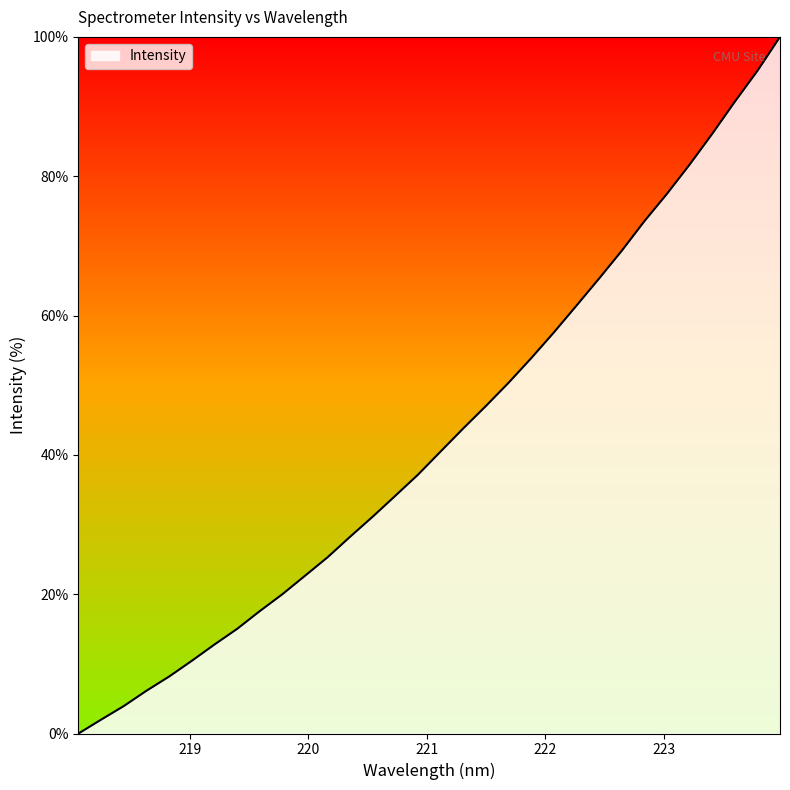

Reading left to right, transcribe all the data shown in this chart.

0.0	2.0	3.9	6.1	8.2	10.4	12.8	15.0	17.6	20.0	22.6	25.3	28.3	31.2	34.2	37.2	40.5	43.8	47.0	50.4	53.9	57.6	61.4	65.3	69.3	73.5	77.5	81.7	86.1	90.7	95.1	100.0